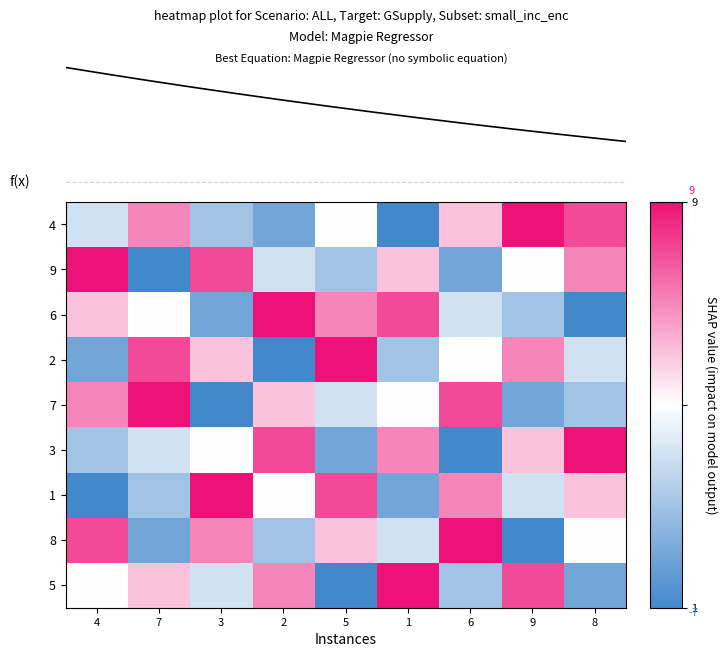

The 3 series shows 6 at 3. True or false?

True